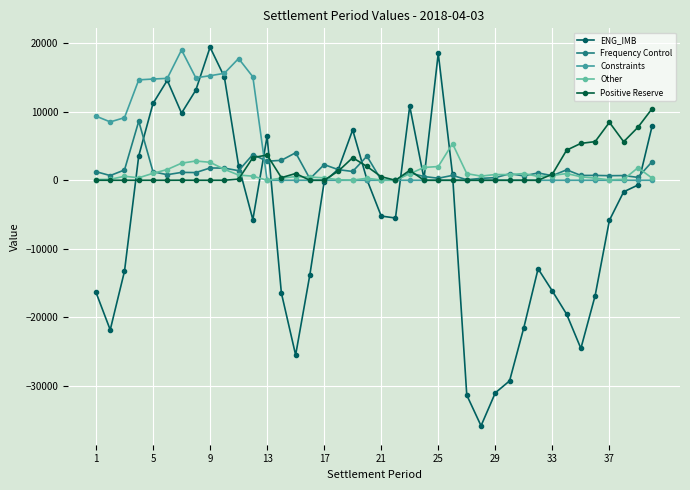

How many distinct data groups are displayed?

5